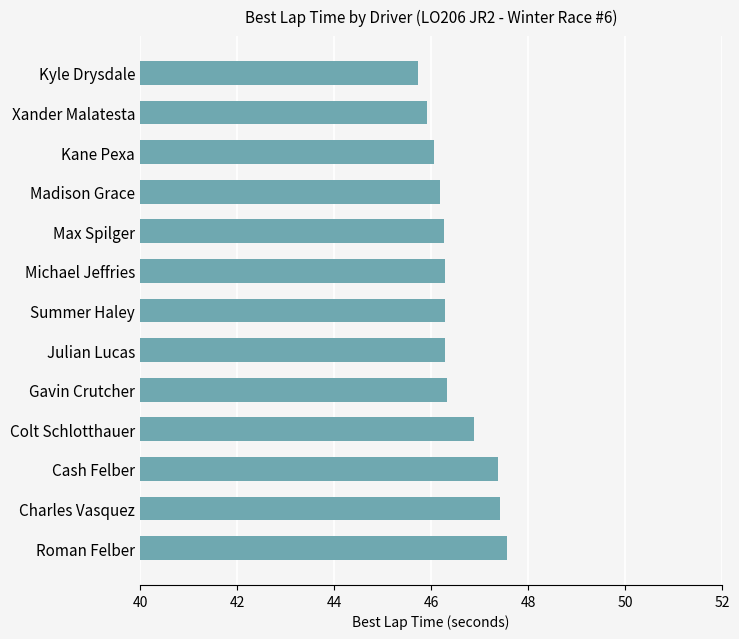

What position from the bottom is Roman Felber?

1